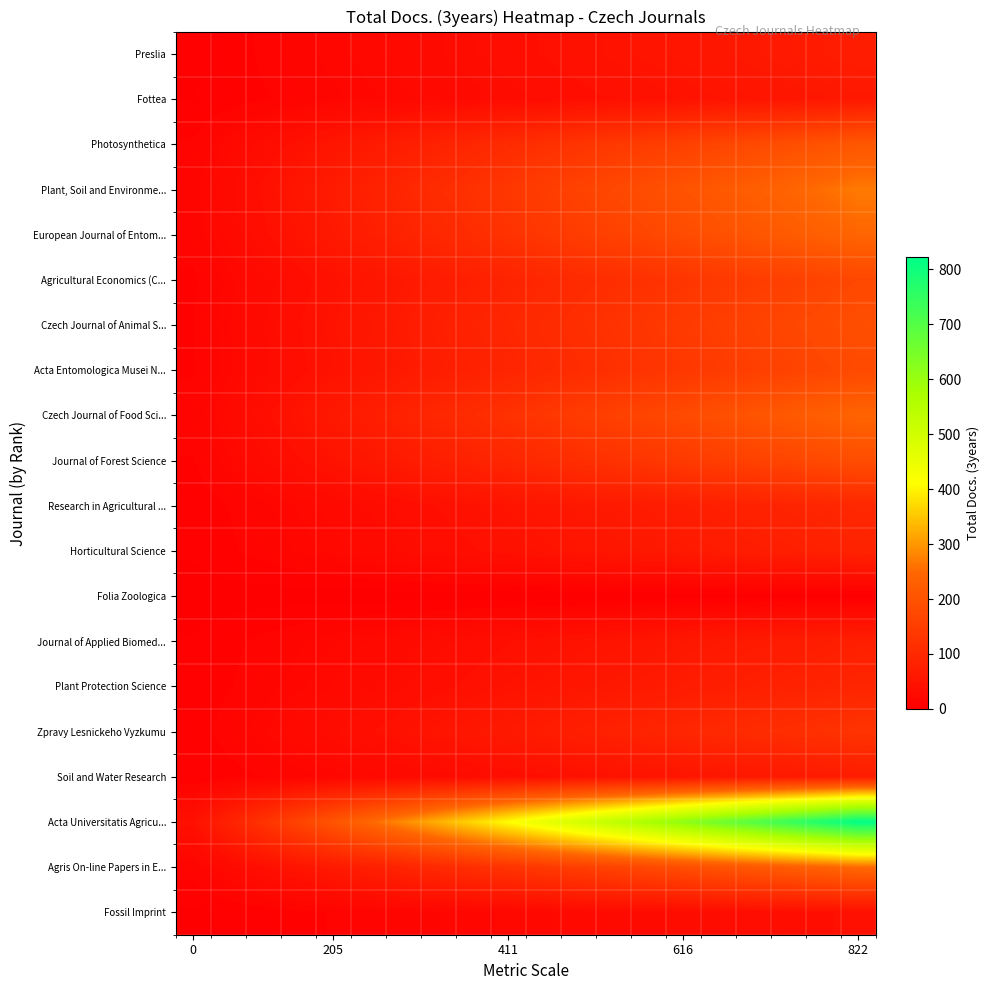

What is the maximum value shown in the chart?

822.0